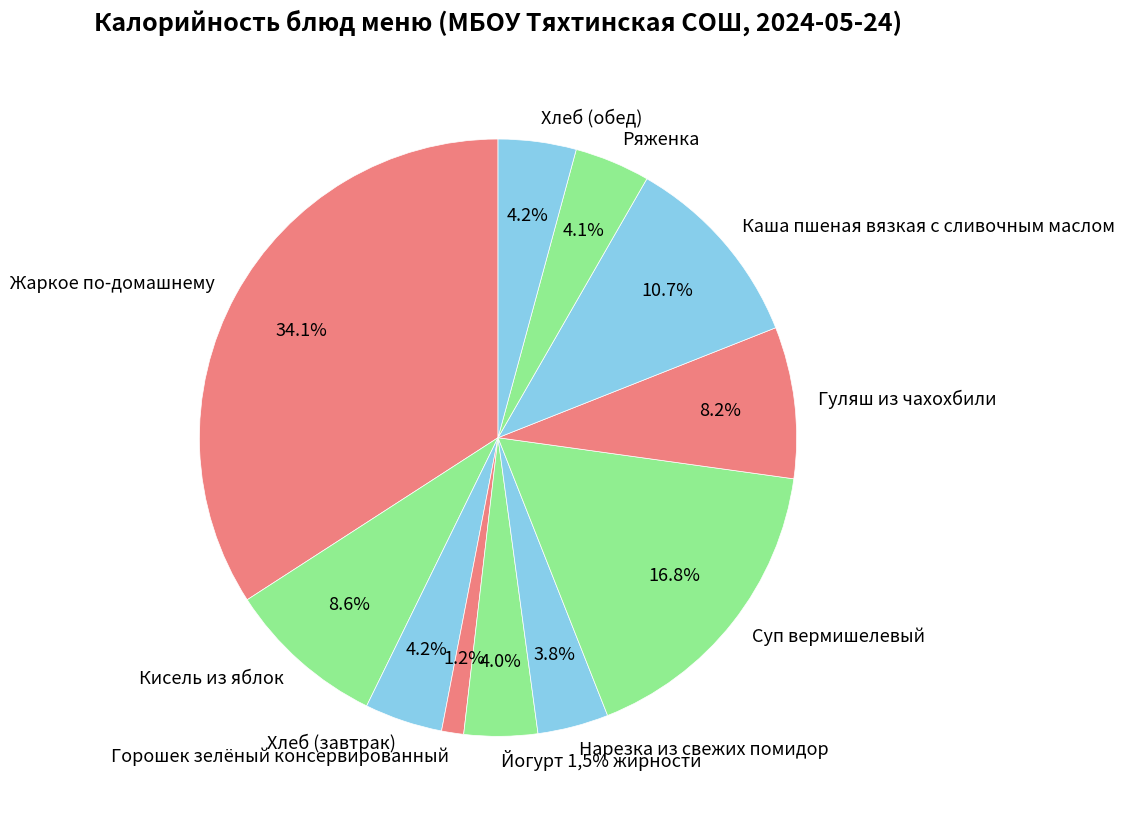

Does any single category account for the majority?

No